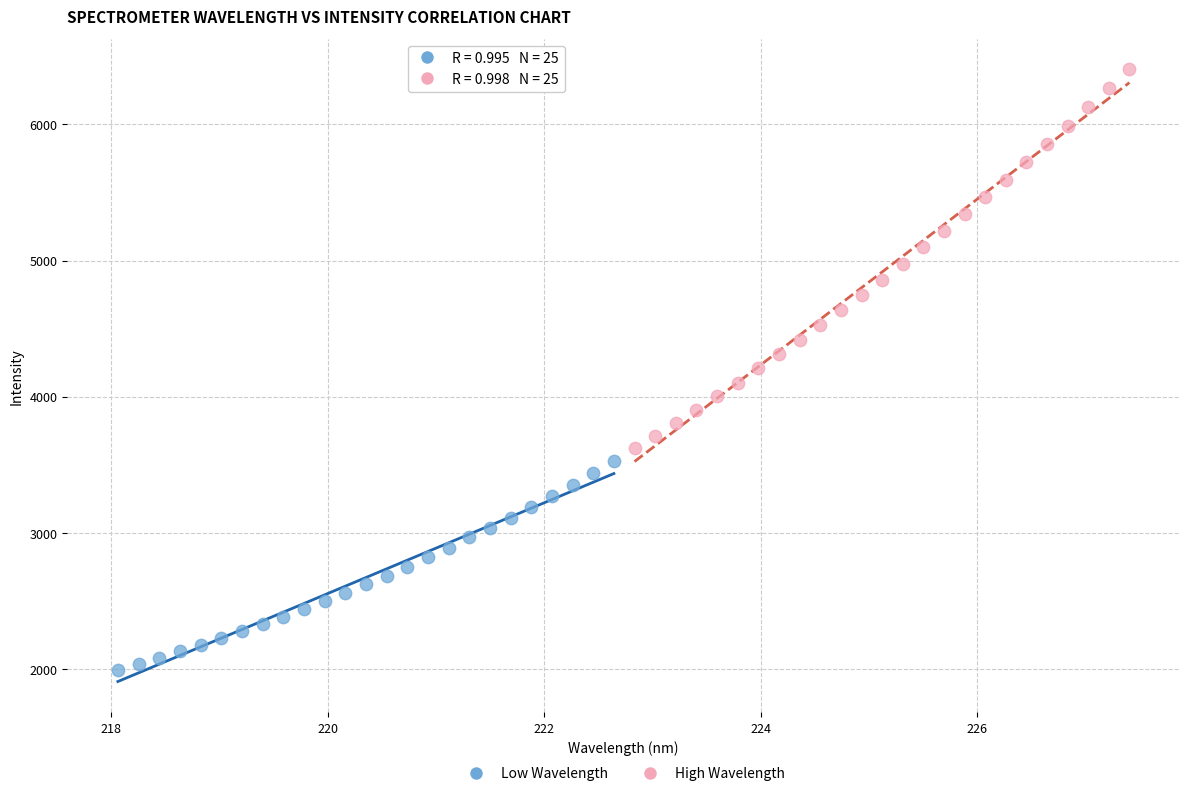

Which series has the widest spread of Y values?

High Wavelength